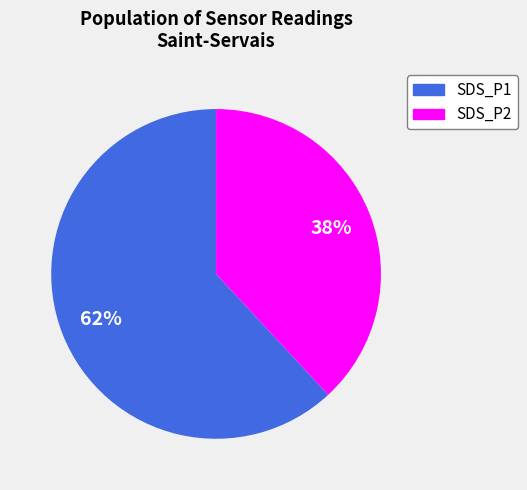

Which has a higher value, SDS_P1 or SDS_P2?

SDS_P1